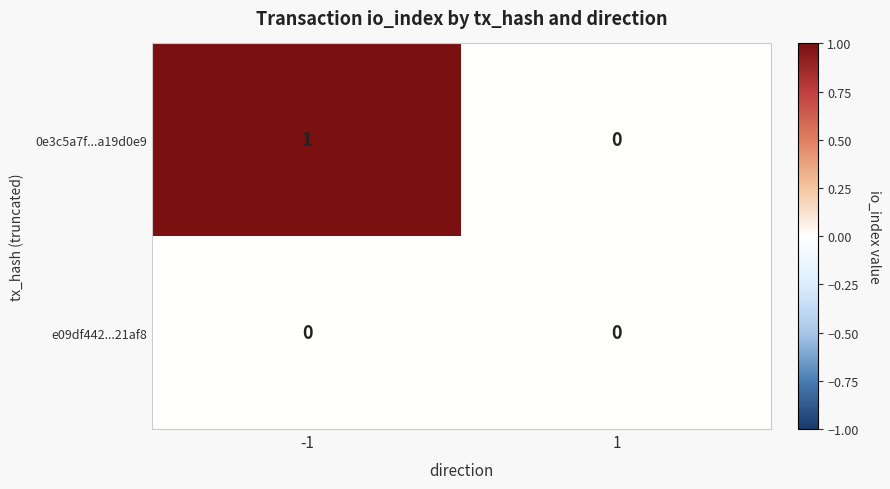

Reading left to right, what are all the values shown in this chart?

0e3c5a7f...a19d0e9: 1	0
e09df442...21af8: 0	0